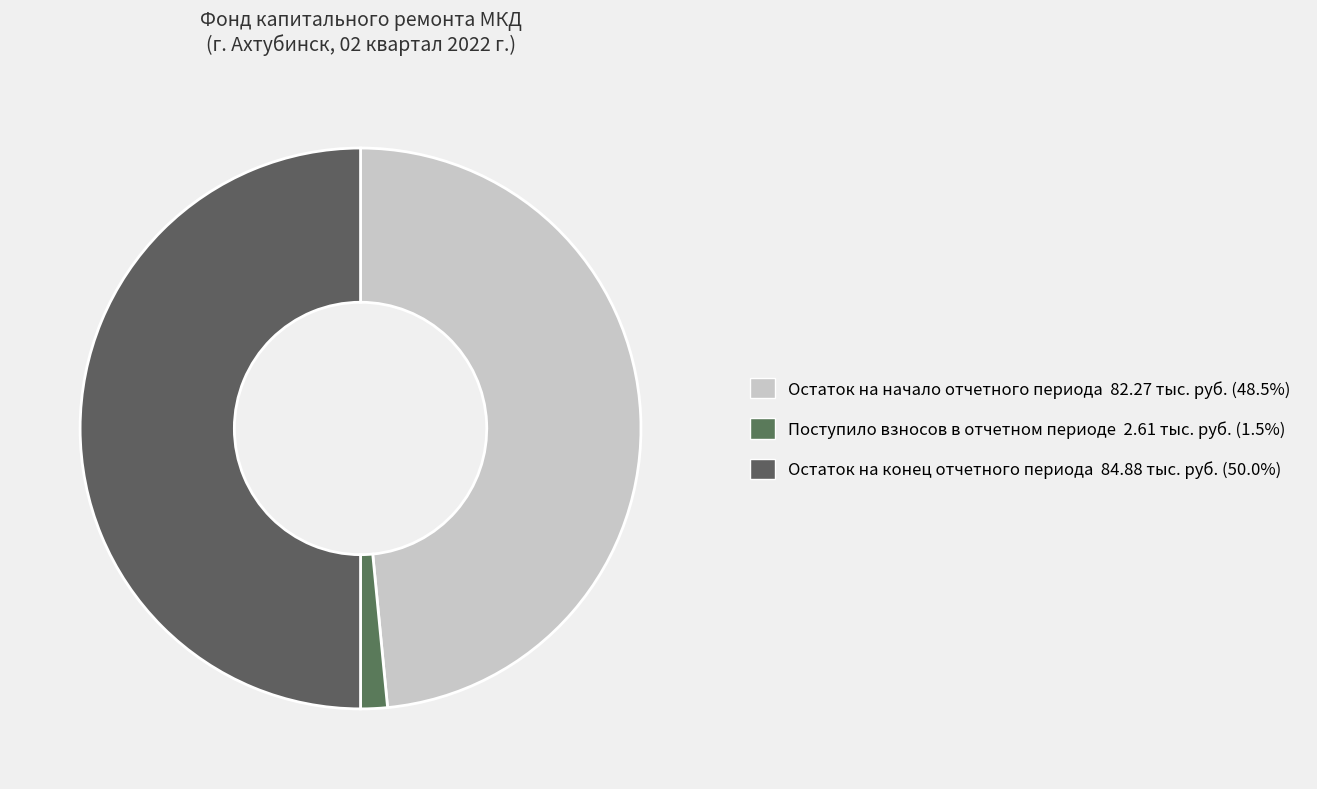

What is the largest slice in the pie chart?

Остаток на конец периода